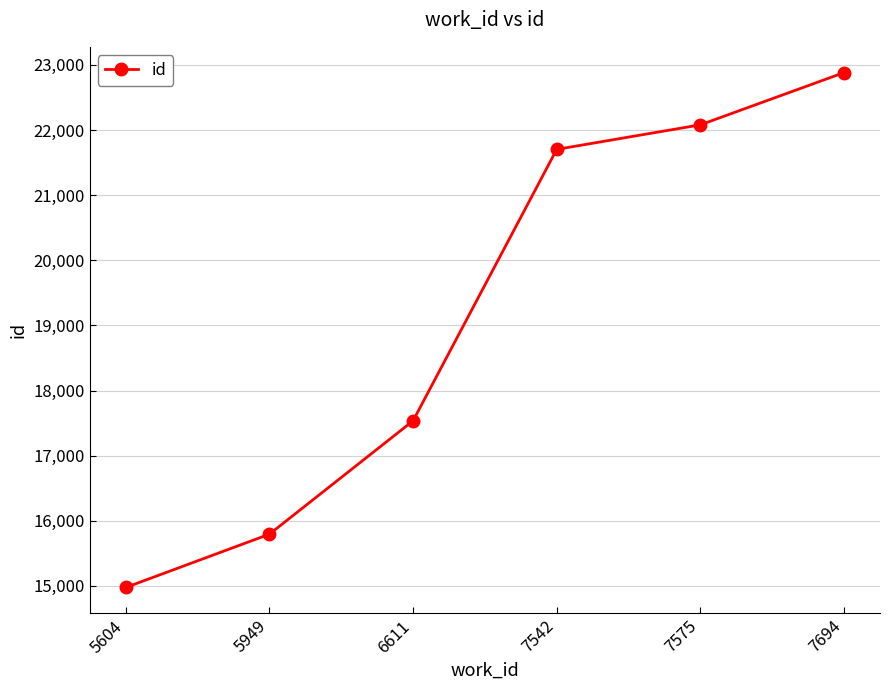

True or false: there are more than 2 points higher than both neighbors.

False